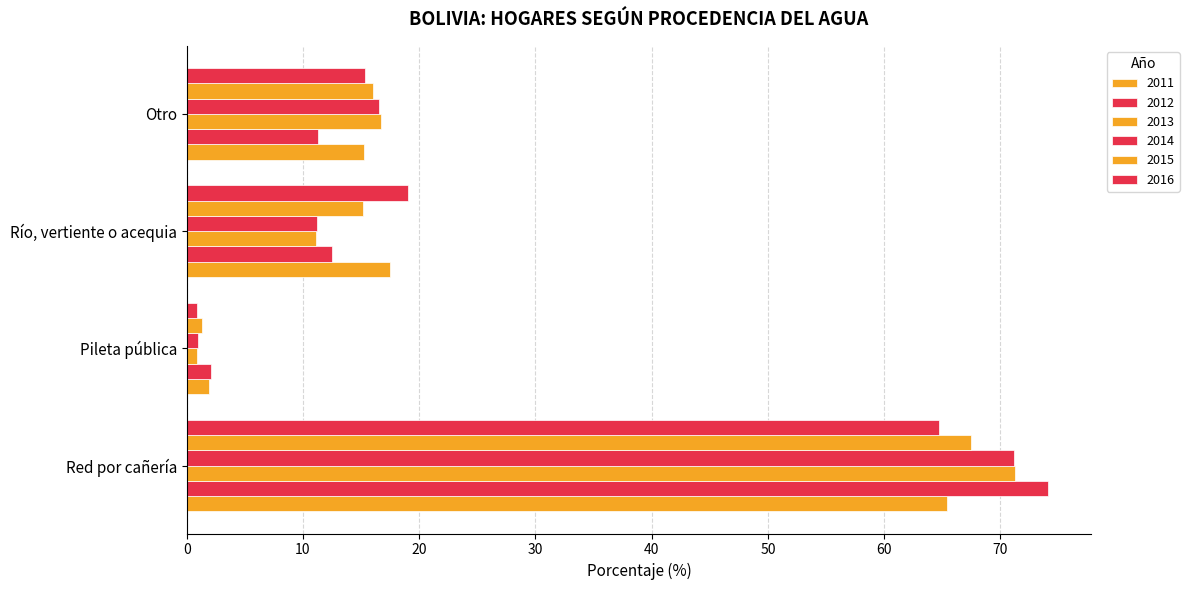

How many data points does each series have?

4